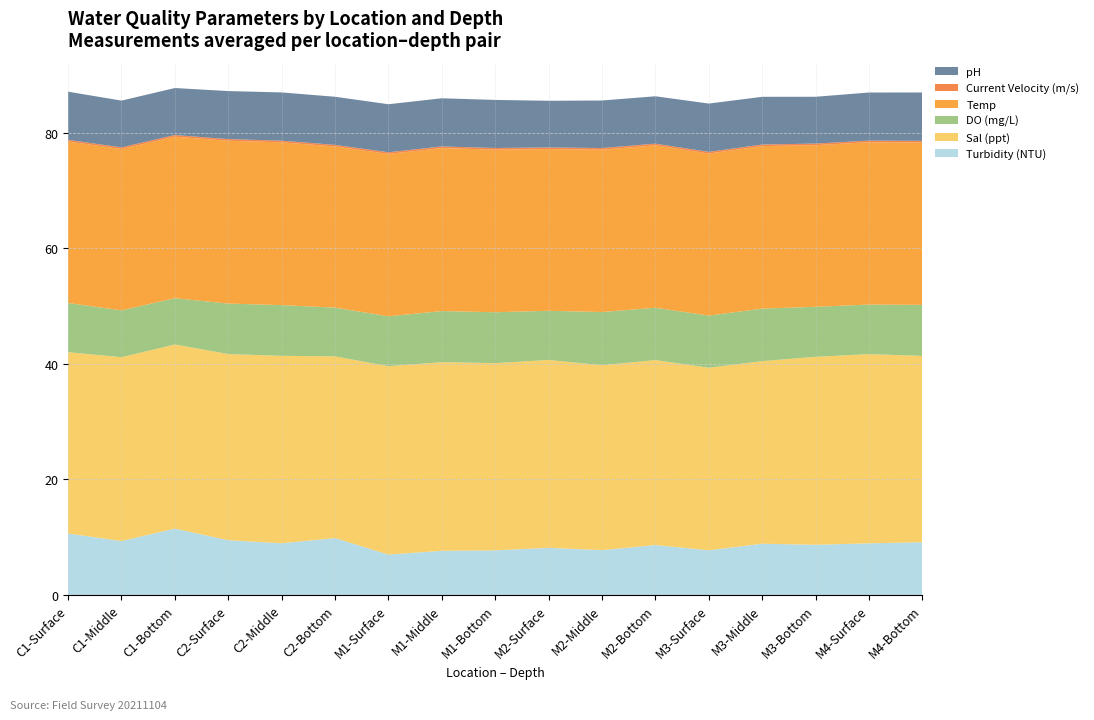

Reading right to left, transcribe all the data shown in this chart.

Turbidity (NTU): 9.1	8.9	8.7	8.9	7.7	8.7	7.8	8.2	7.7	7.7	7.0	9.9	9.0	9.5	11.5	9.3	10.7
Sal (ppt): 32.2	32.7	32.5	31.6	31.6	32.0	32.0	32.5	32.4	32.6	32.6	31.4	32.4	32.2	31.9	31.8	31.4
DO (mg/L): 8.8	8.6	8.7	9.1	9.0	9.1	9.2	8.5	8.8	8.8	8.7	8.4	8.8	8.7	8.0	8.1	8.5
Temp: 28.1	28.1	28.0	28.1	28.0	28.1	28.1	28.0	28.1	28.2	28.1	27.9	28.2	28.2	27.9	27.9	27.9
Current Velocity (m/s): 0.3	0.3	0.3	0.3	0.3	0.3	0.3	0.3	0.3	0.3	0.3	0.3	0.3	0.3	0.3	0.3	0.3
pH: 8.4	8.3	8.1	8.3	8.4	8.2	8.2	8.1	8.3	8.3	8.3	8.3	8.3	8.3	8.1	8.1	8.3